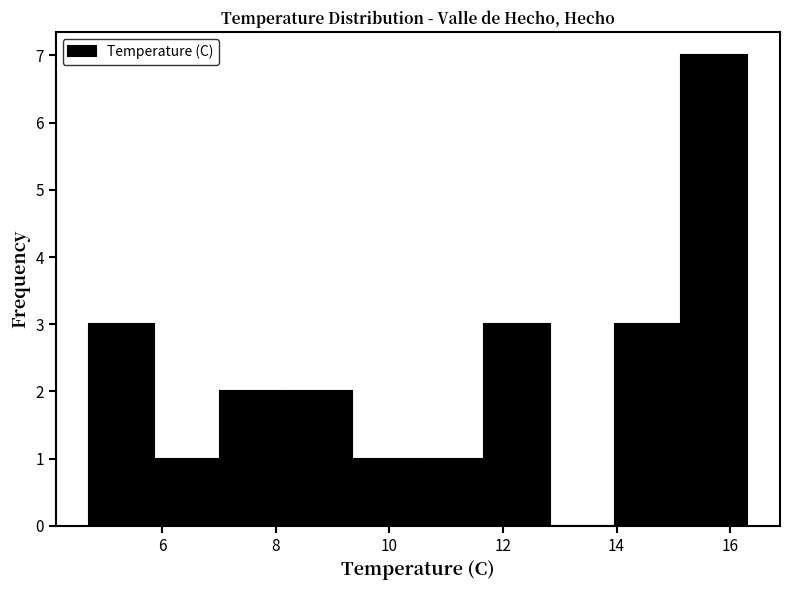

Reading left to right, transcribe this chart: for each bar, give the range it covers on the x-axis and its height. Neither the bar edges nor the heights are printed on the chart, so give them approximately, as read against the axes.

4.70 to 5.86: 3
5.86 to 7.02: 1
7.02 to 8.18: 2
8.18 to 9.34: 2
9.34 to 10.50: 1
10.50 to 11.66: 1
11.66 to 12.82: 3
12.82 to 13.98: 0
13.98 to 15.14: 3
15.14 to 16.30: 7